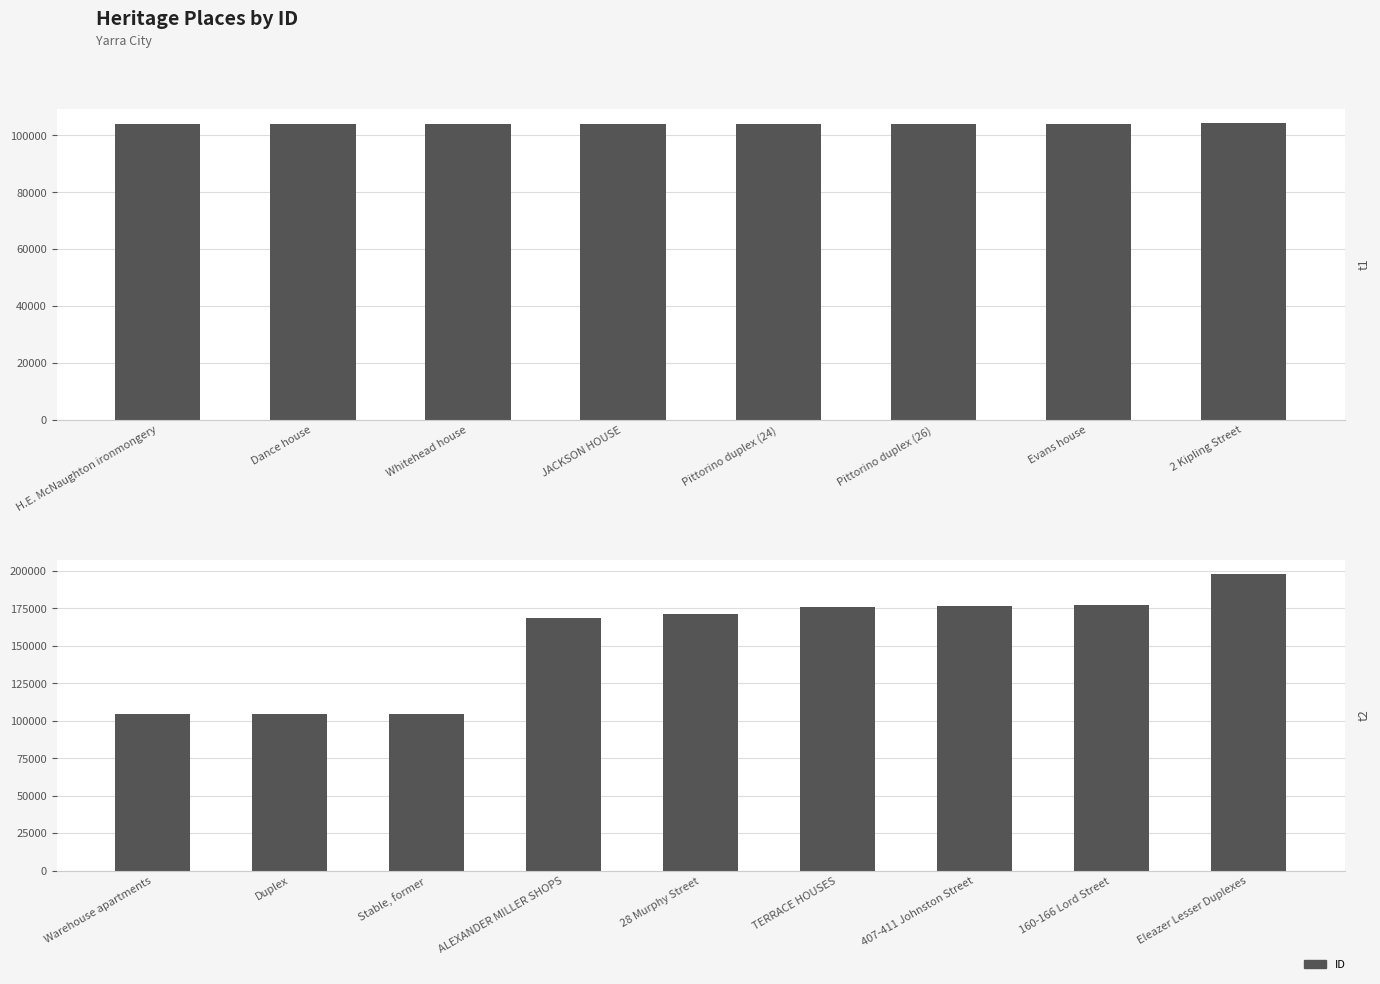

True or false: the data shows 246759 at 28 Murphy Street.

False